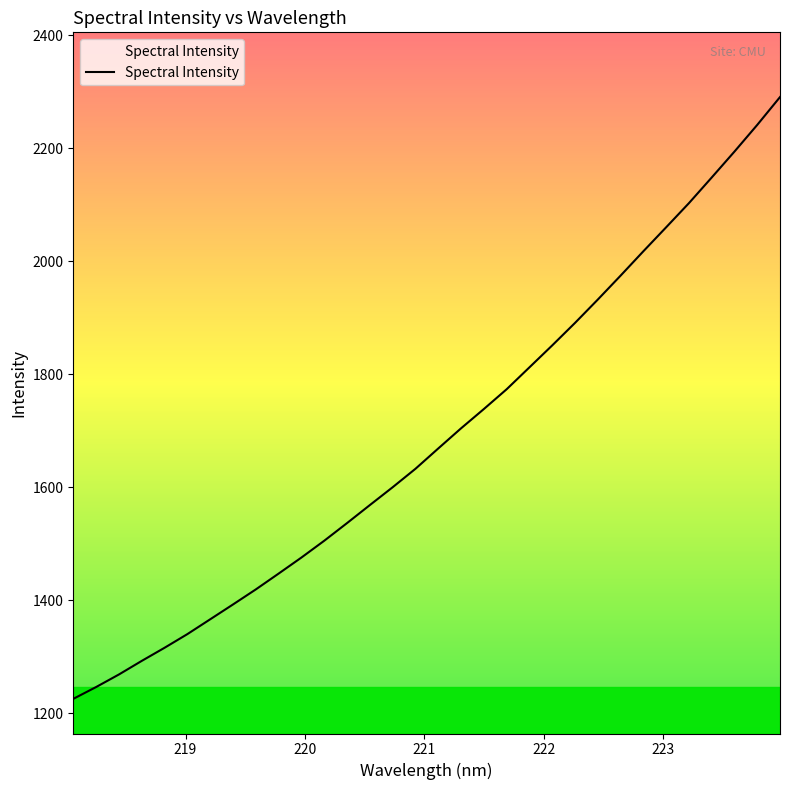

What is the difference between the second highest and second lowest values?

994.6